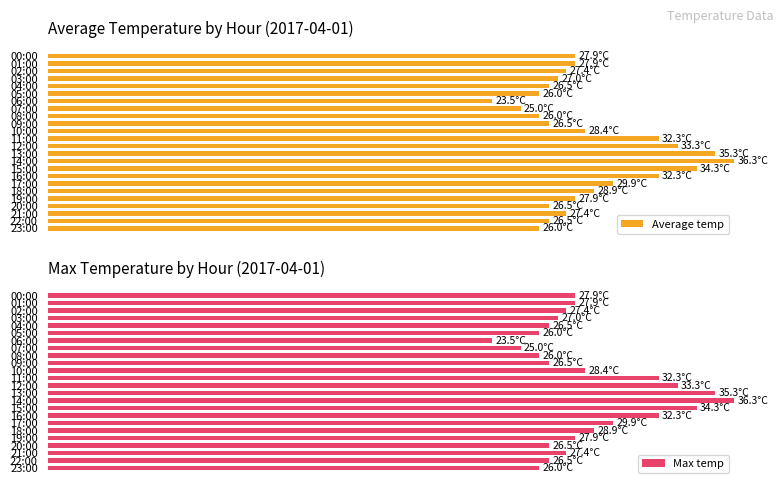

How many bars are there in total?

48